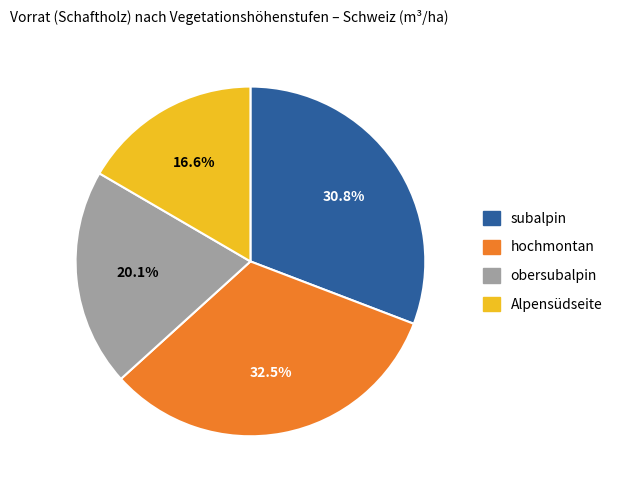

True or false: Alpensüdseite accounts for 9% of the total.

False